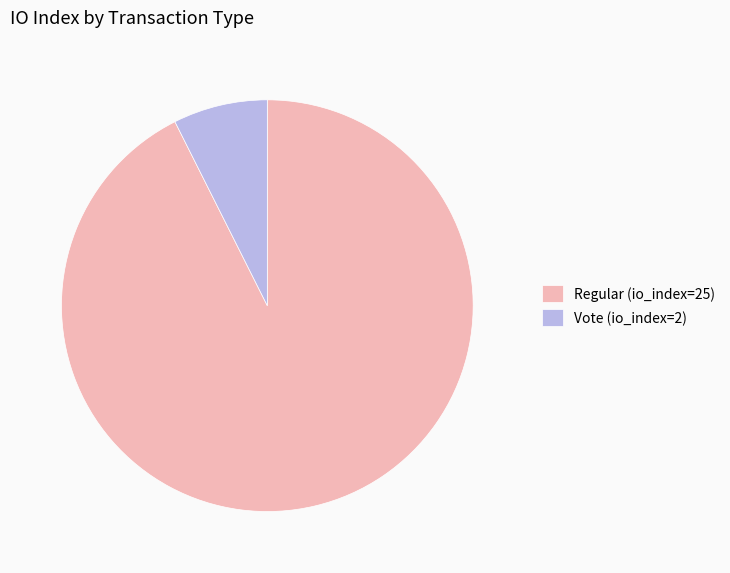

Does any single category account for the majority?

Yes